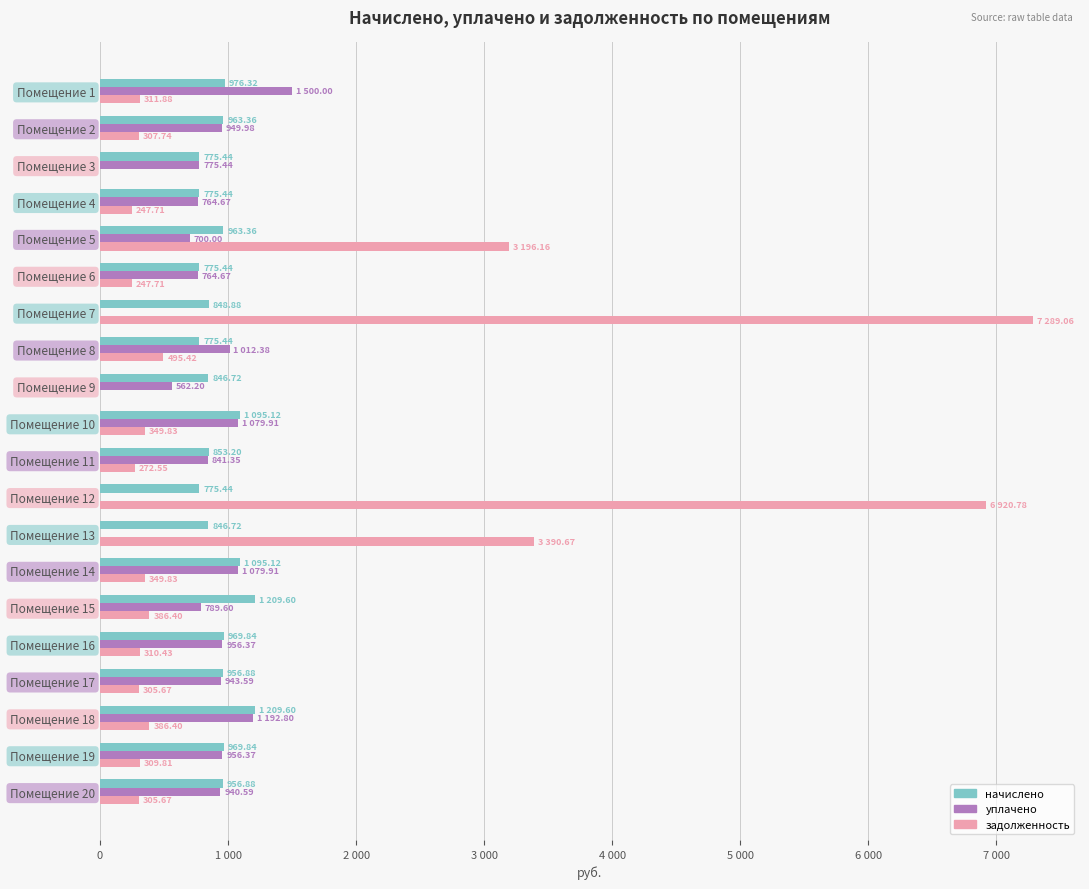

What are all the series names shown in the legend?

начислено, уплачено, задолженность